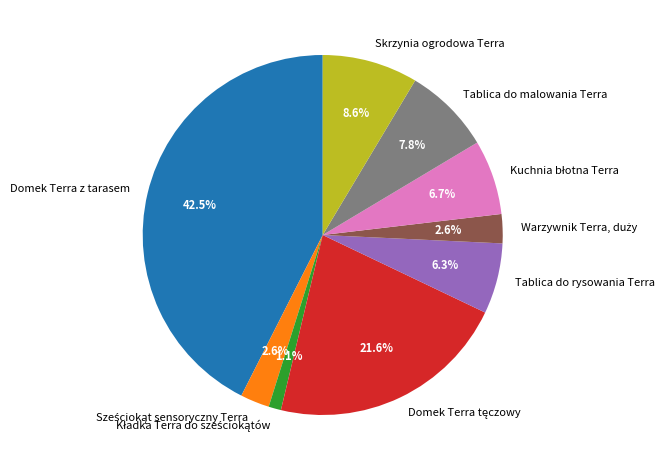

How many slices are in this pie chart?

9